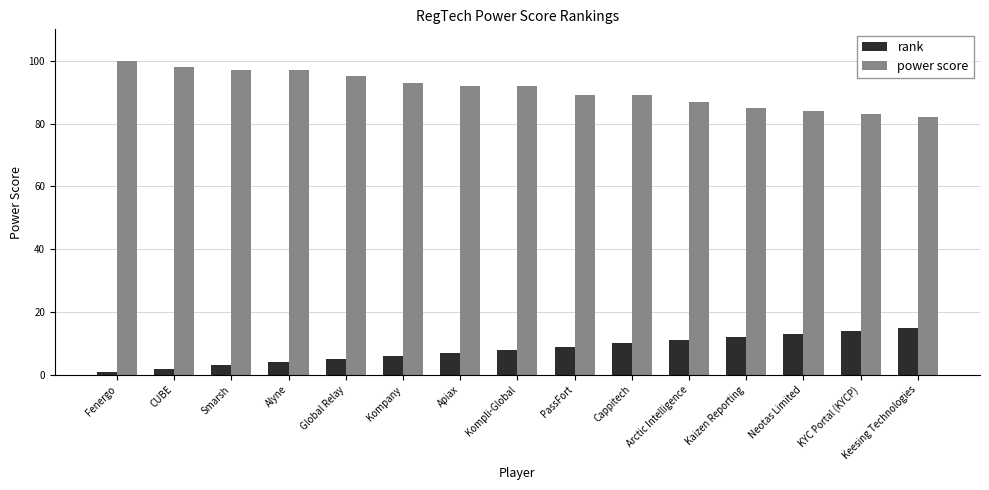

What is the lowest value of the rank series?

1